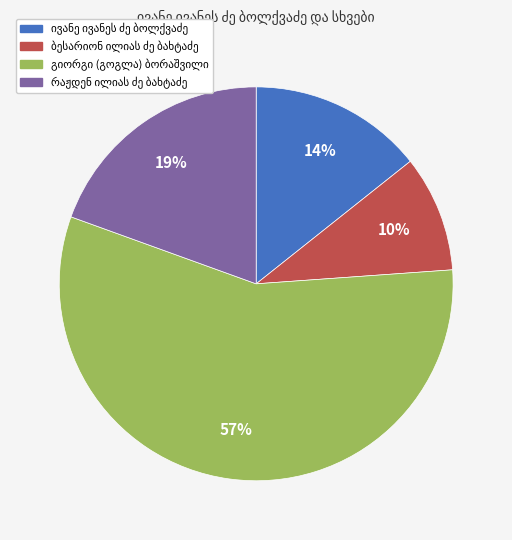

How many slices are in this pie chart?

4